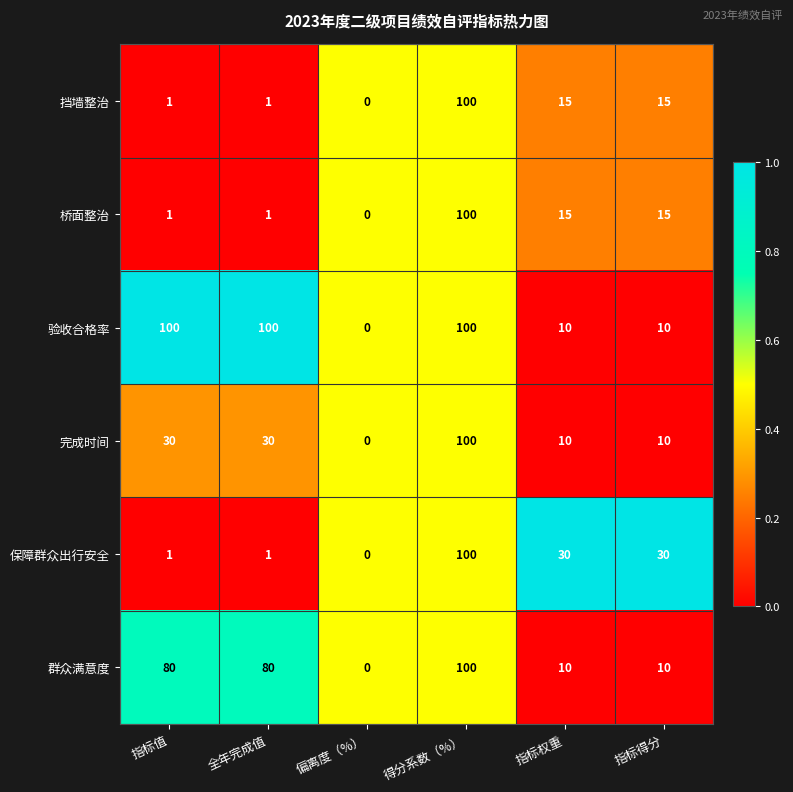

Which series changed the most between 指标值 and 指标权重?

验收合格率